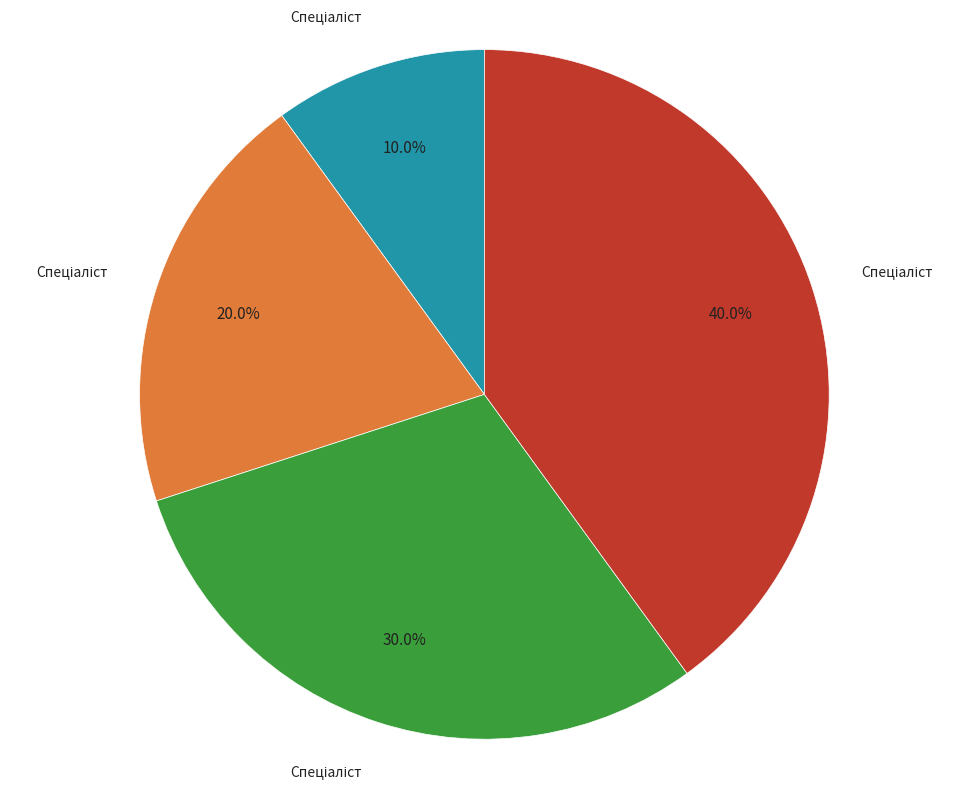

Does any single category account for the majority?

No